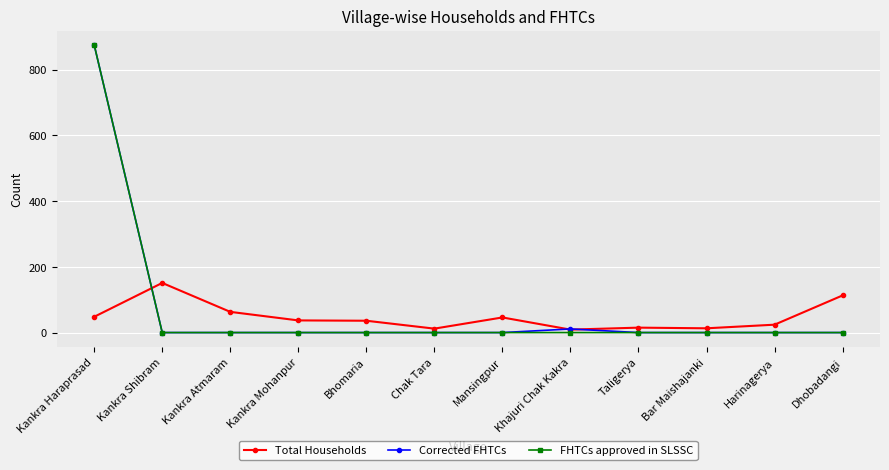

Which category has the highest value in the FHTCs approved in SLSSC series?

Kankra Haraprasad